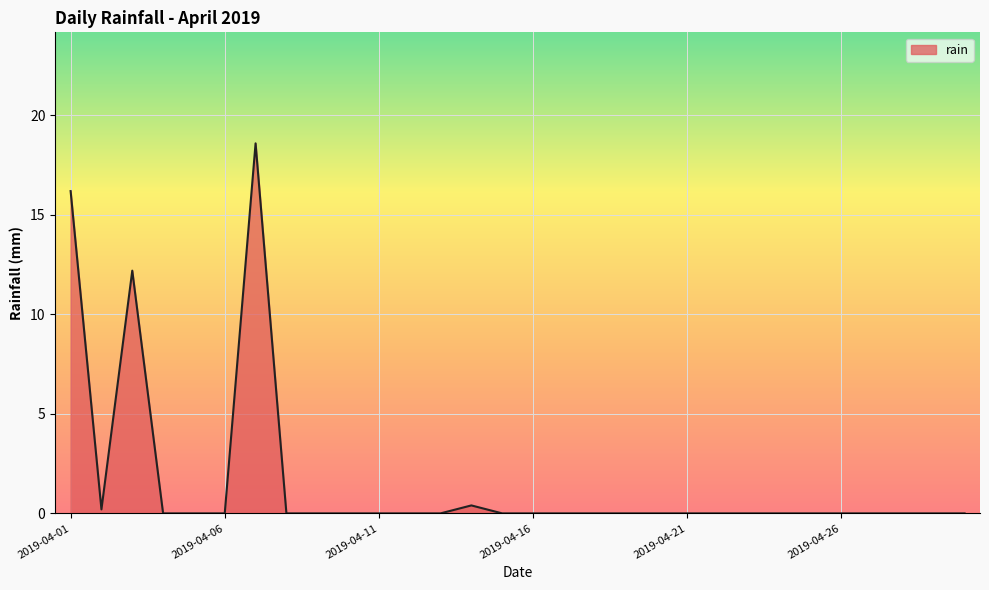

How many lines are shown in the chart?

1